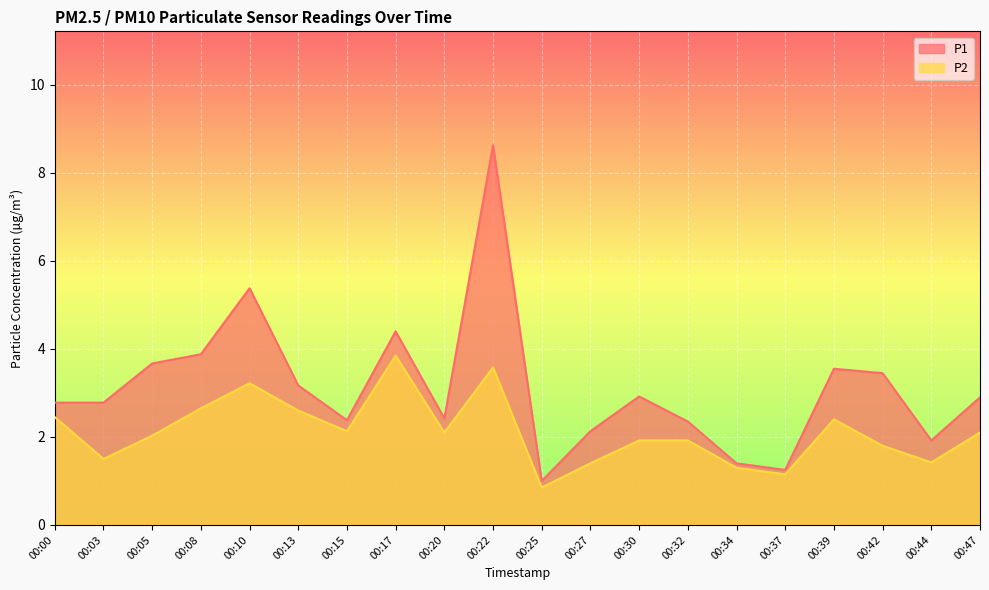

Which series has the largest total across all categories?

P1